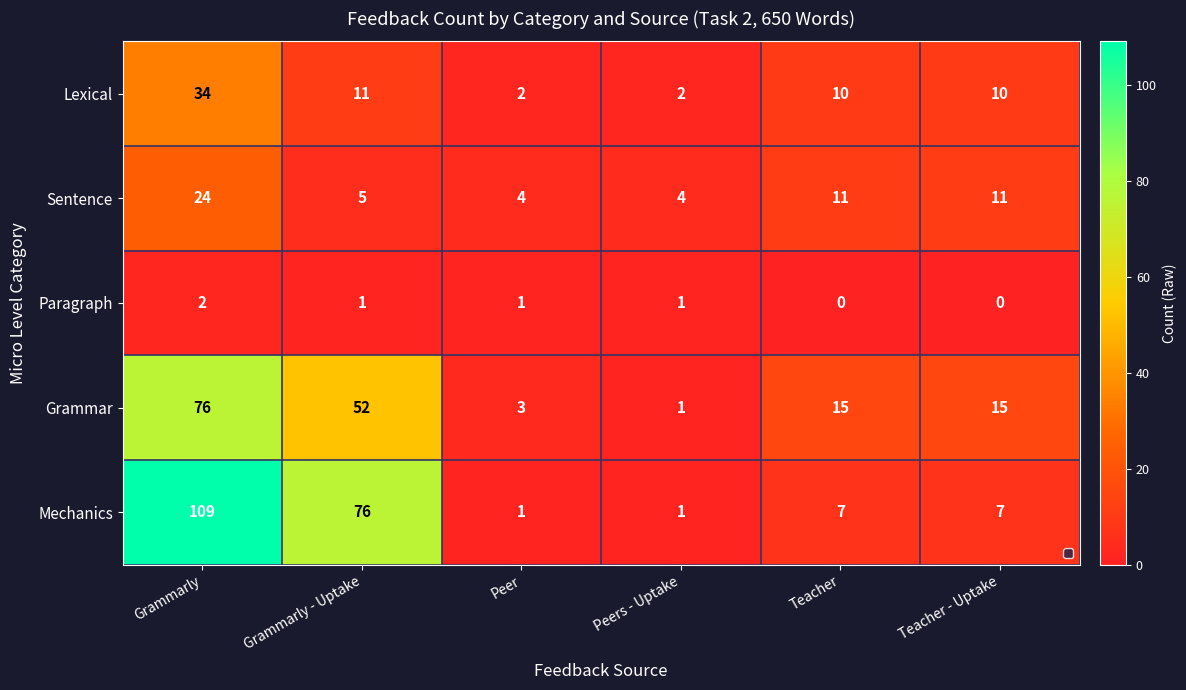

Which series changed the most between Grammarly - Uptake and Teacher?

Mechanics